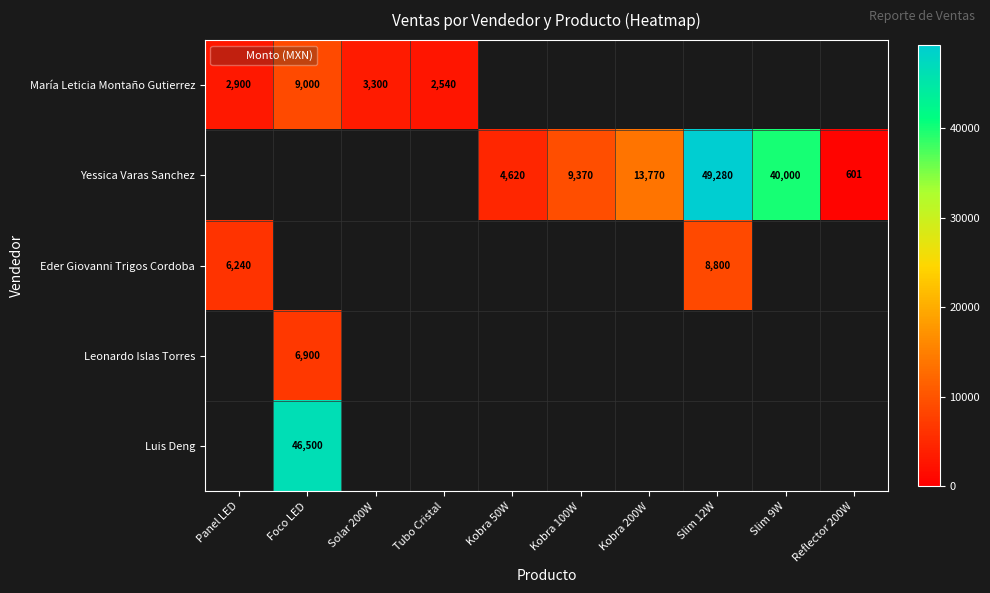

At how many categories does at least one series exceed 41618?

2